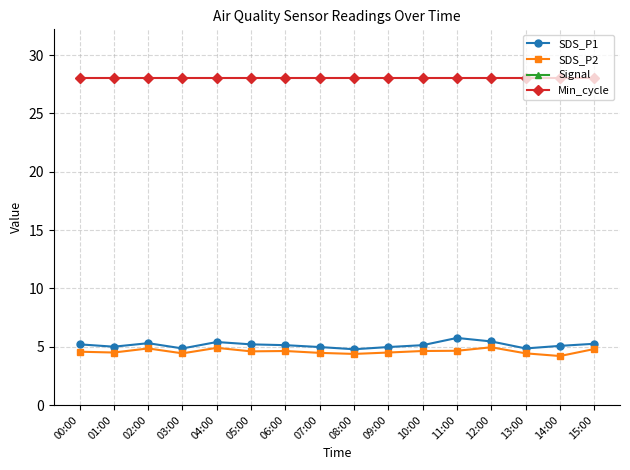

What is the label of the 6th point from the left?

05:00